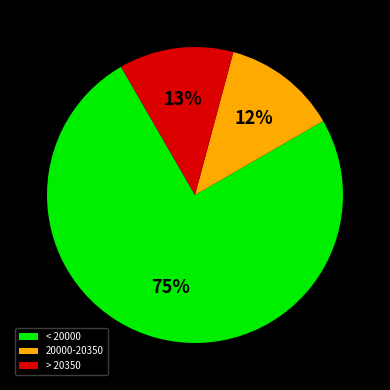

Which category has the biggest portion of the pie?

< 20000